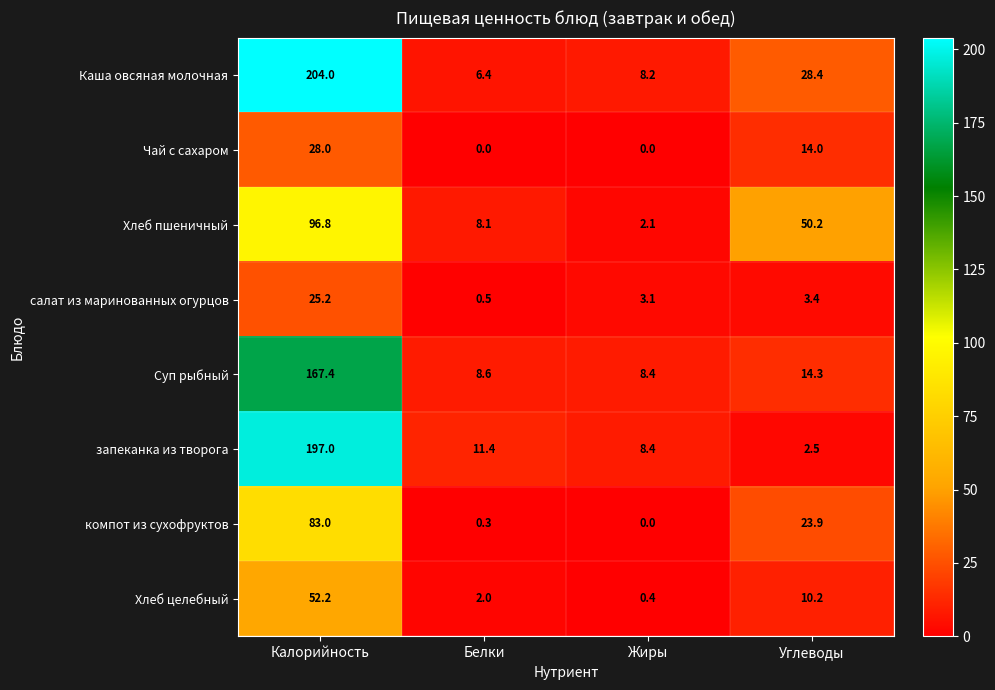

The value of Суп рыбный at Углеводы is 14.3. True or false?

True